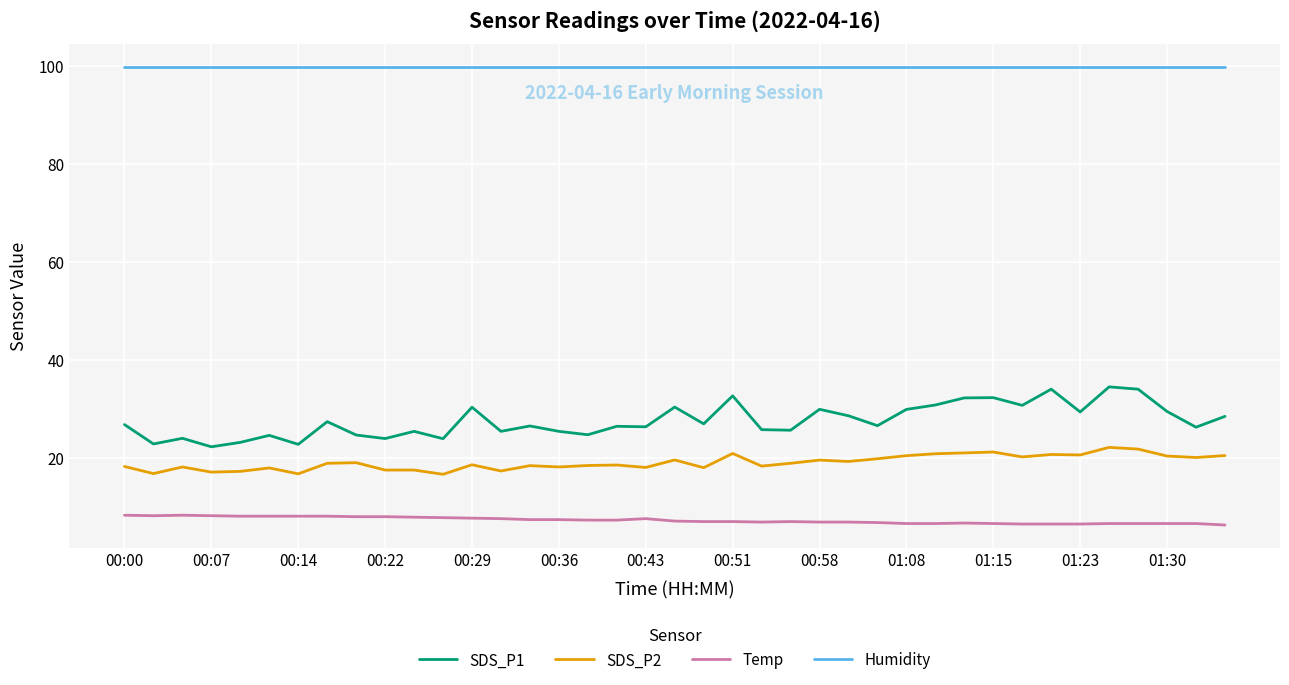

Which series has the largest total across all categories?

Humidity